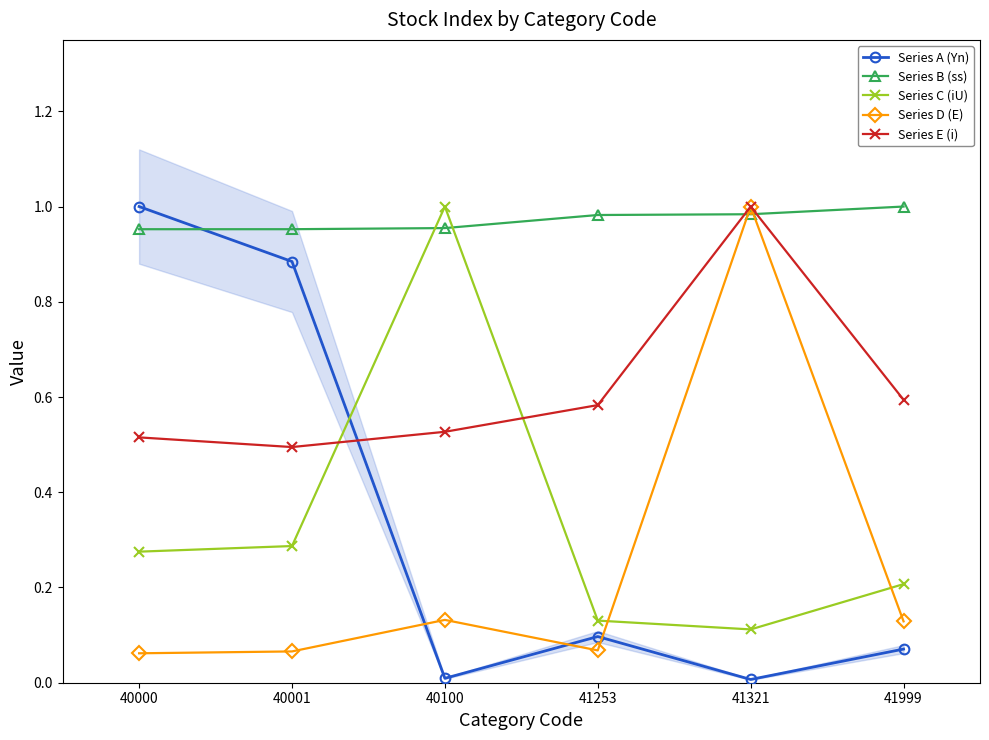

How many intersections are there between Series B (ss) and Series C (iU)?

2